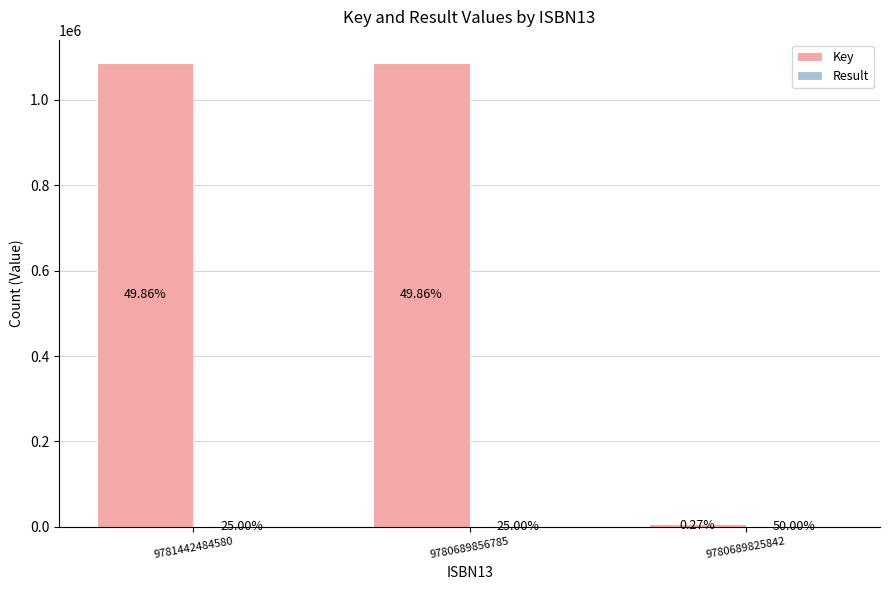

How many groups of bars are there?

3